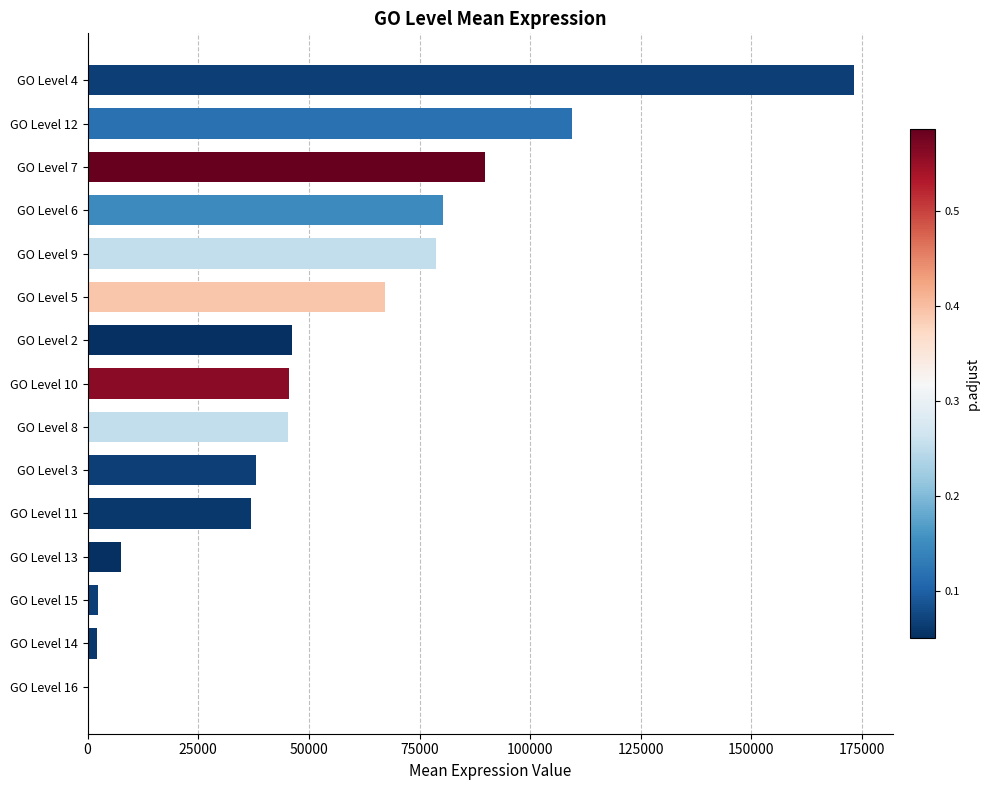

At which category does the chart reach its peak across all series?

GO Level 4